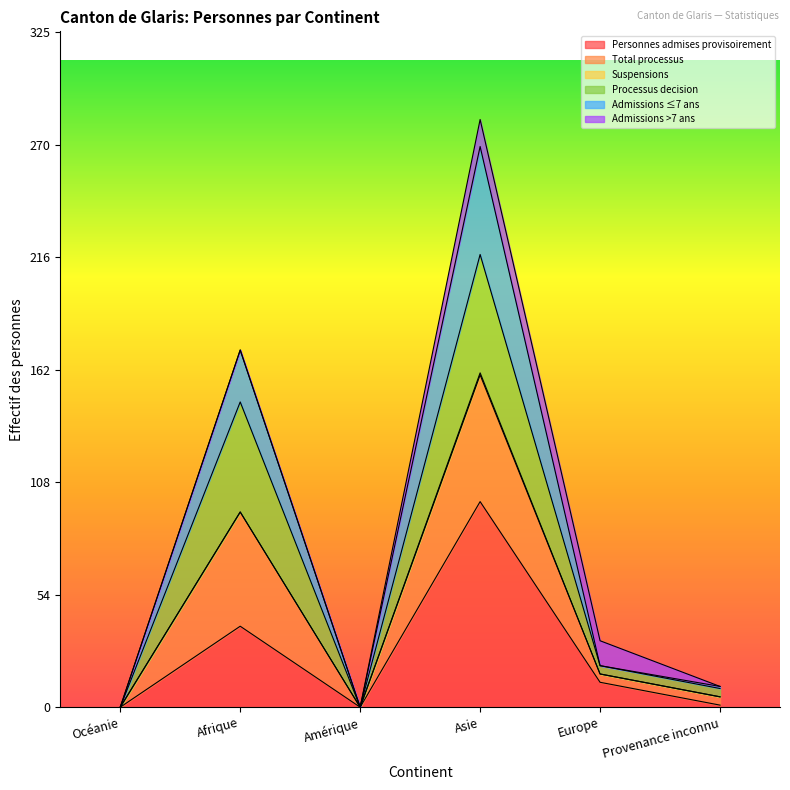

Is the value of Admissions ≤7 ans at Europe greater than the value of Total processus at Amérique?

Yes